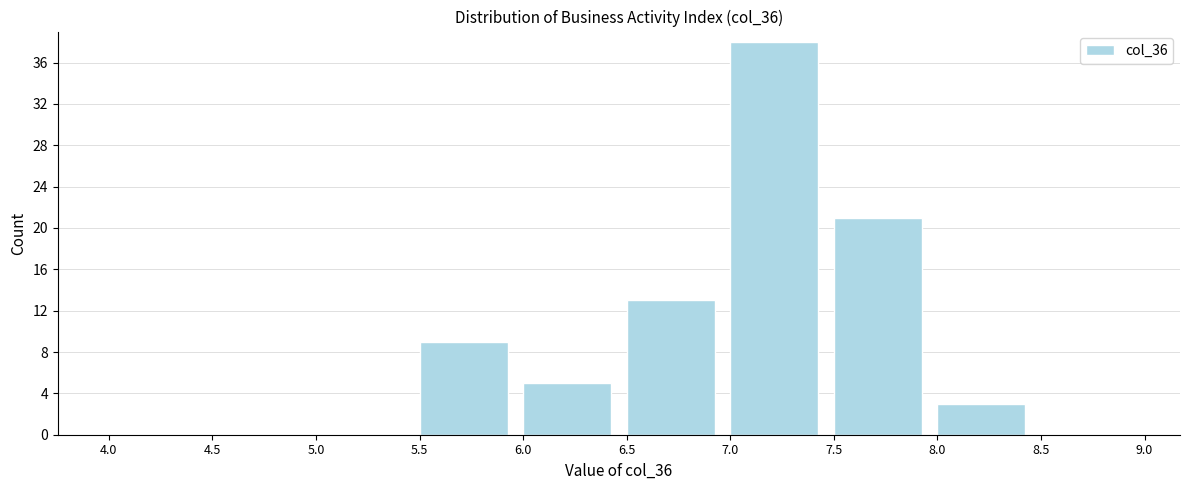

Which range on the x-axis has the tallest bar?

7.0 to 7.5